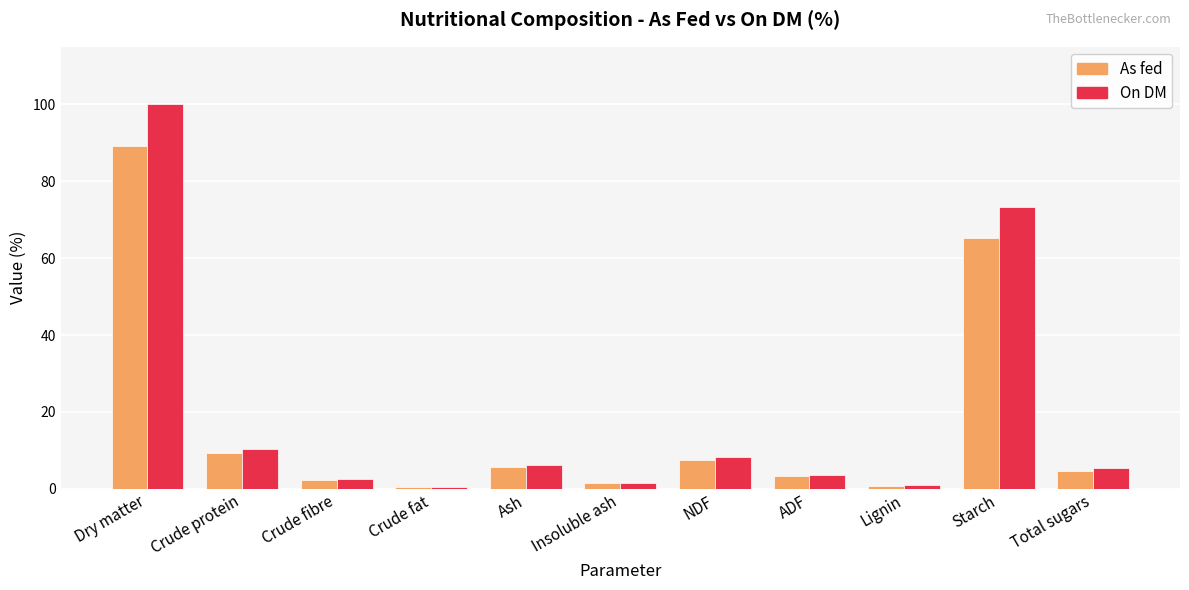

Which series has the largest total across all categories?

On DM